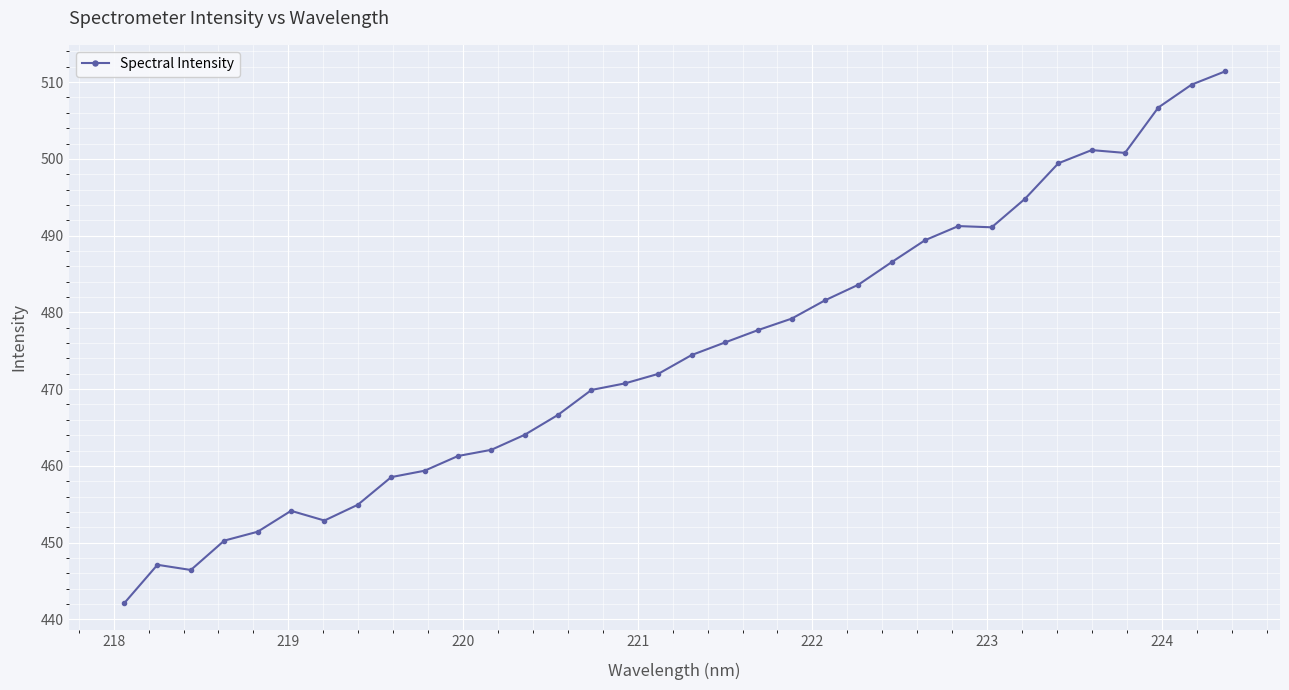

What is the minimum value shown in the chart?

442.1